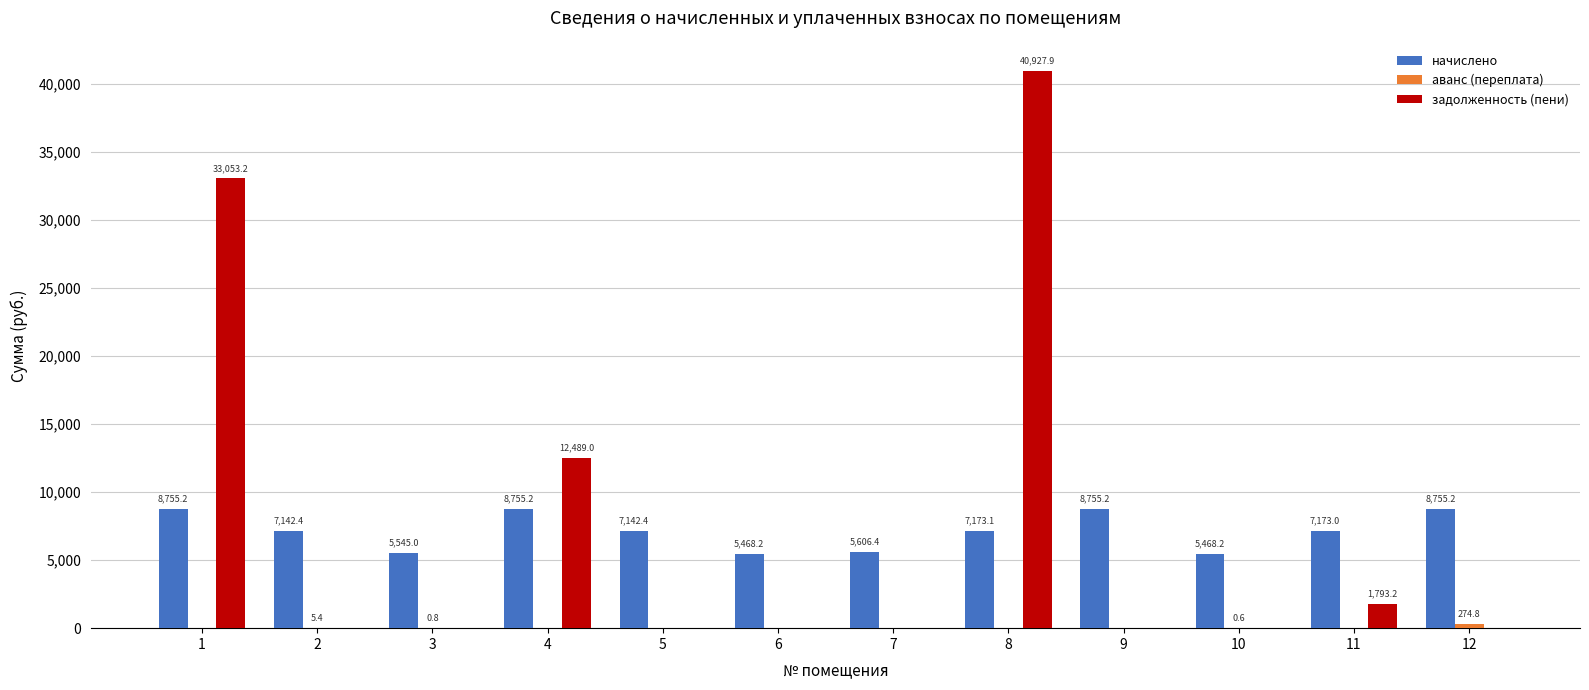

At which category is the sum across all series the highest?

8